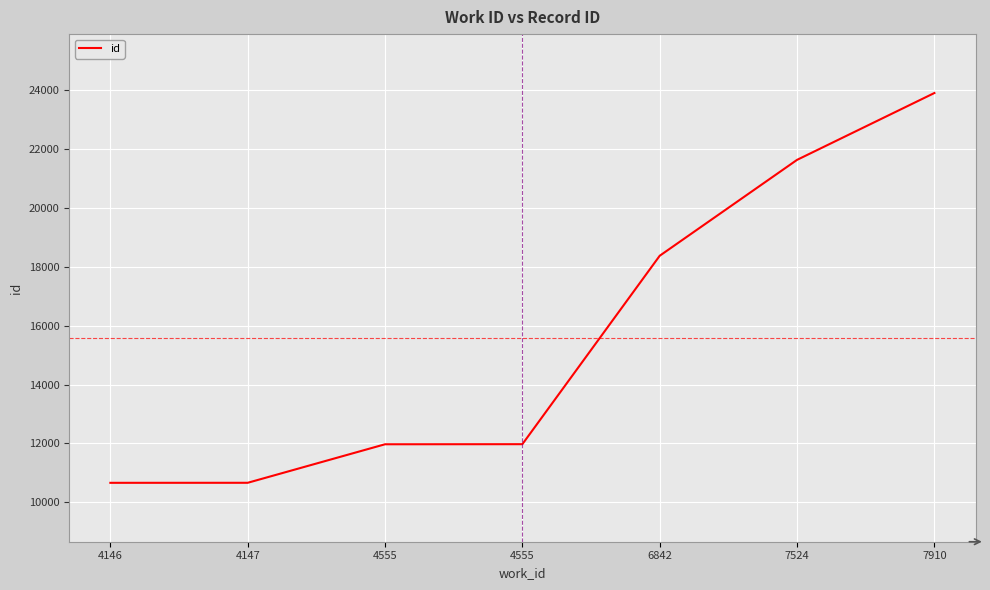

At which category does the chart reach its peak across all series?

7910